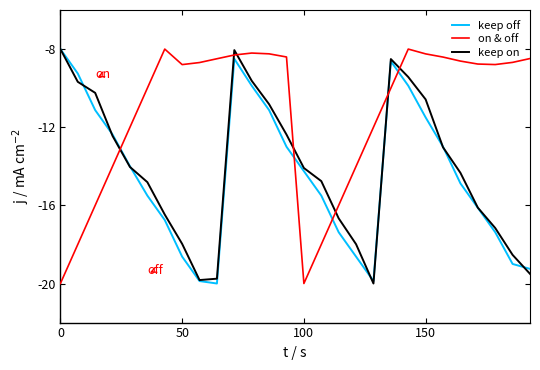

True or false: on & off and keep off cross at least once.

True